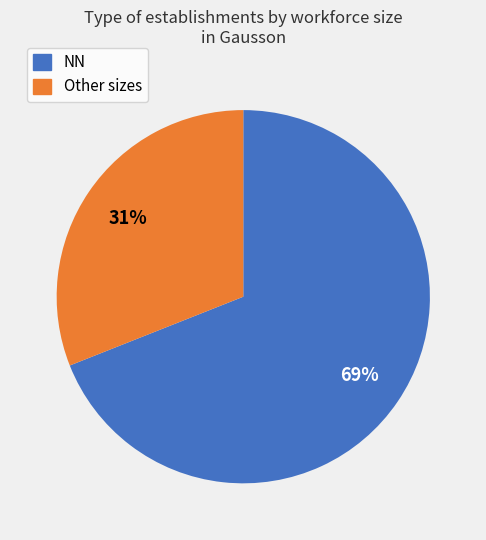

Does any single category account for the majority?

Yes